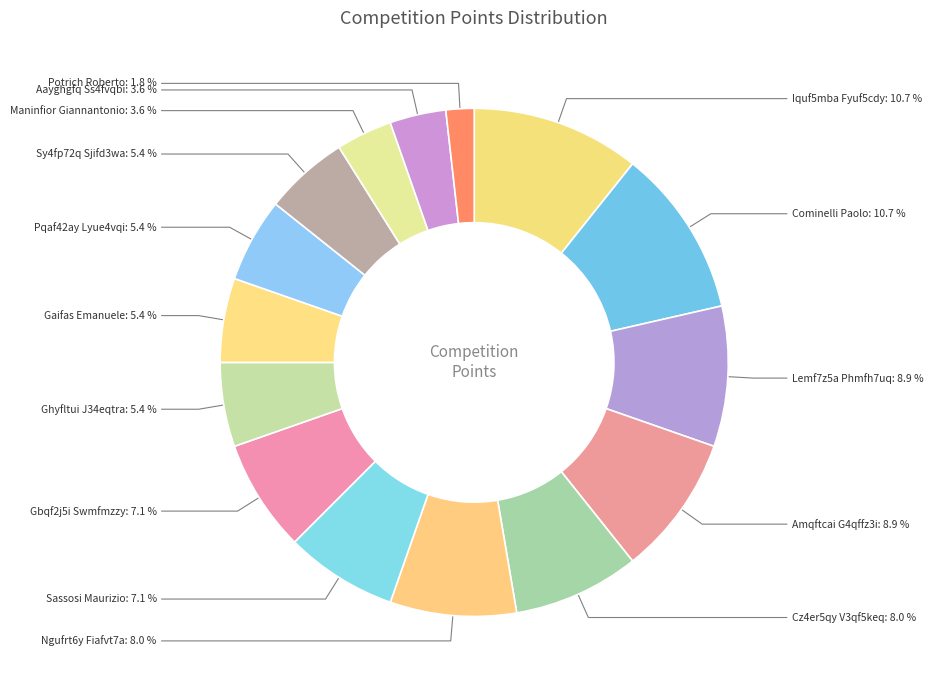

Does Iquf5mba Fyuf5cdy represent more than half of the total?

No